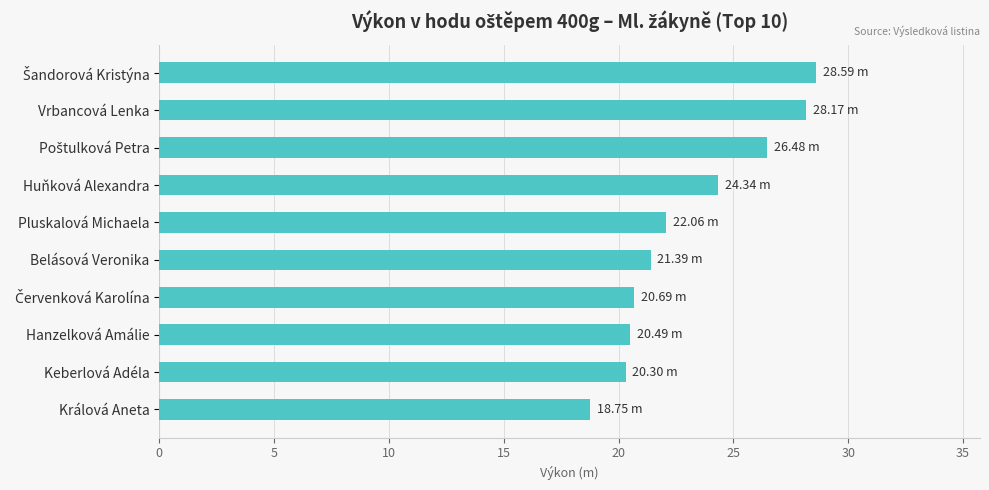

Approximately how many times larger is the value at Pluskalová Michaela compared to Hanzelková Amálie?

1.1